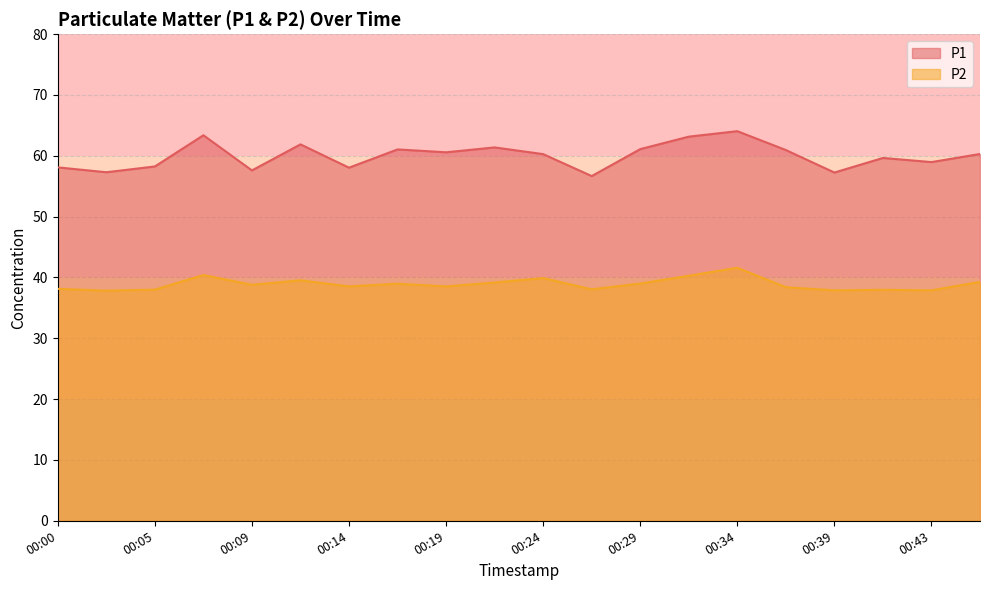

Which category has the highest value across all series?

00:34